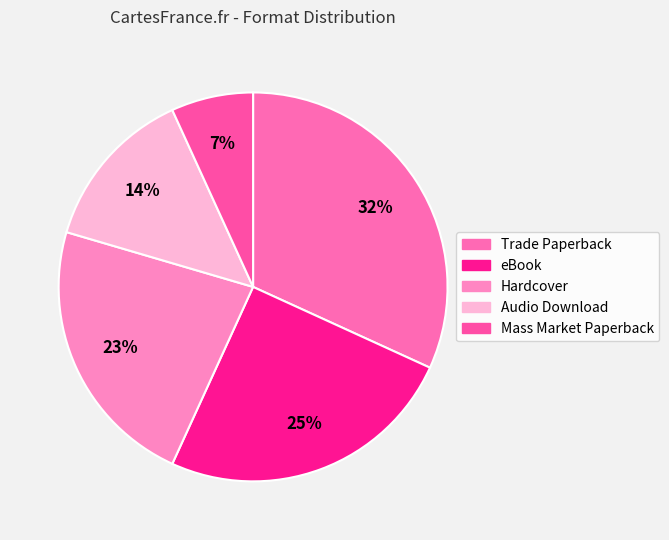

What is the largest slice in the pie chart?

Trade Paperback